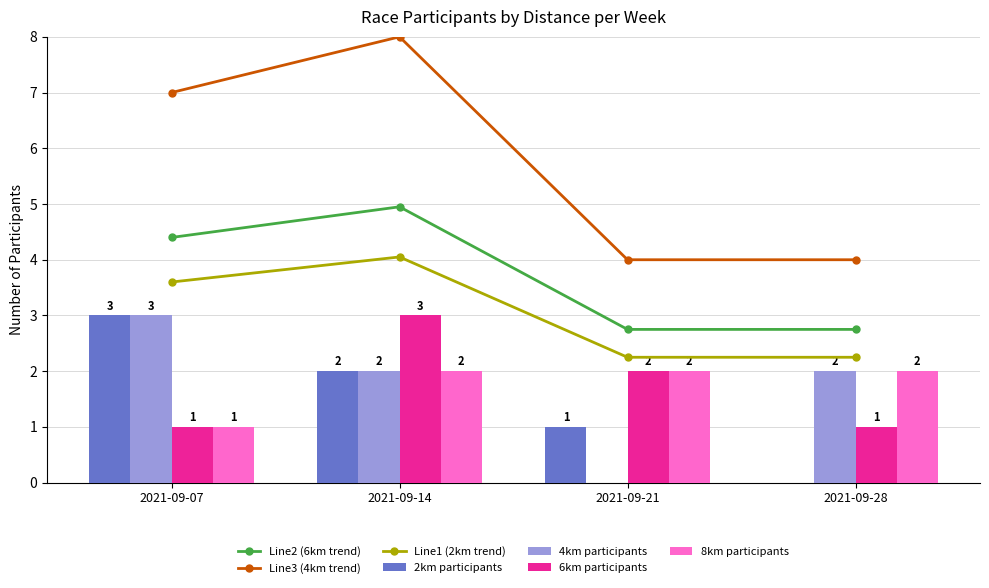

At which category does the chart reach its minimum across all series?

2021-09-28